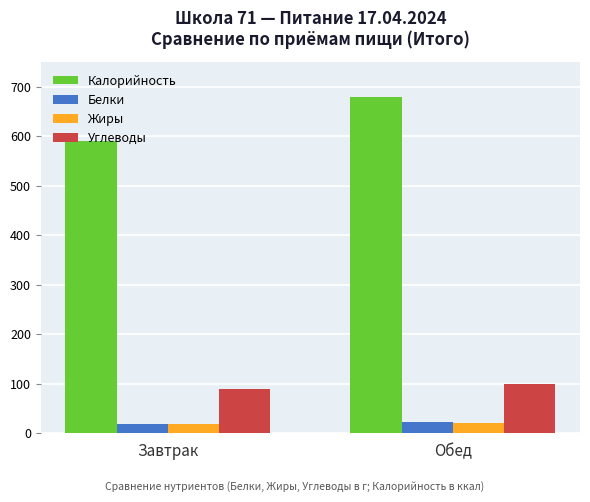

What is the difference between the maximum and minimum values in the Углеводы series?

10.3